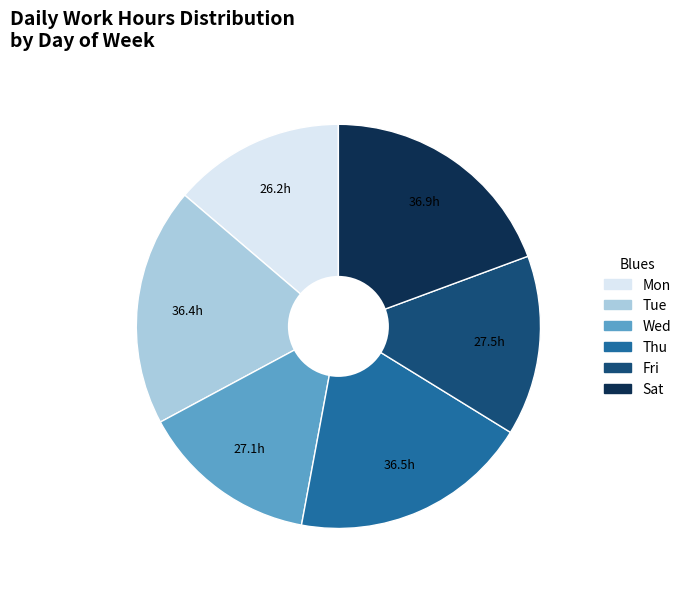

Is the sum of Wed and Mon greater than half?

No